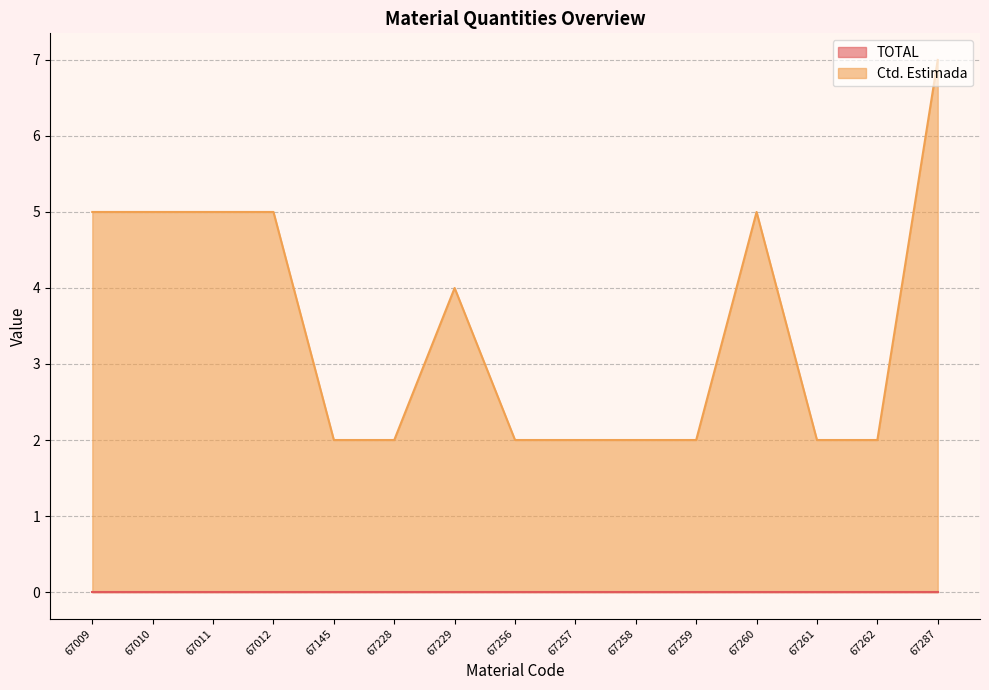

What is the smallest value displayed?

0